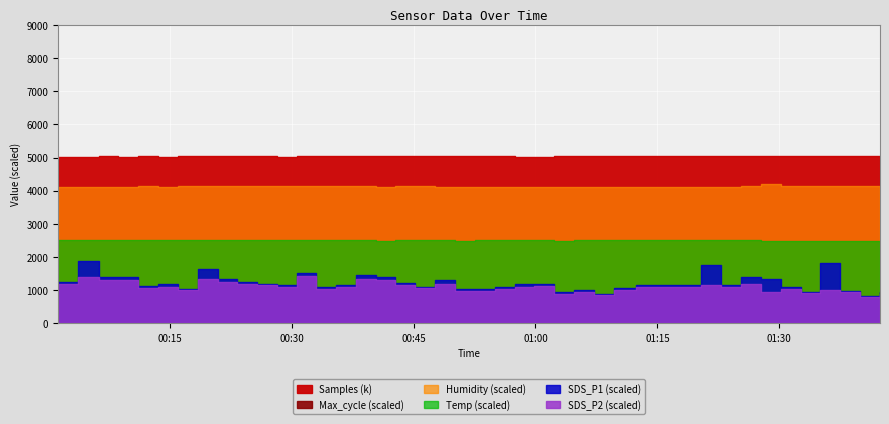

Rank the categories by SDS_P1 value from lowest to highest.

2021/12/15 01:39:56, 2021/12/15 01:07:10, 2021/12/15 01:02:18, 2021/12/15 01:42:24, 2021/12/15 01:32:38, 2021/12/15 01:37:30, 2021/12/15 01:04:44, 2021/12/15 00:52:36, 2021/12/15 00:50:06, 2021/12/15 00:16:02, 2021/12/15 01:09:42, 2021/12/15 00:33:02, 2021/12/15 00:55:01, 2021/12/15 01:30:12, 2021/12/15 00:45:11, 2021/12/15 00:11:07, 2021/12/15 00:28:10, 2021/12/15 01:12:23, 2021/12/15 01:22:50, 2021/12/15 00:35:28, 2021/12/15 00:59:52, 2021/12/15 00:13:36, 2021/12/15 00:25:44, 2021/12/15 00:57:27, 2021/12/15 00:42:46, 2021/12/15 00:01:17, 2021/12/15 00:23:19, 2021/12/15 00:47:37, 2021/12/15 01:27:45, 2021/12/15 00:20:53, 2021/12/15 00:06:16, 2021/12/15 00:08:42, 2021/12/15 00:40:20, 2021/12/15 01:25:19, 2021/12/15 00:37:53, 2021/12/15 00:30:37, 2021/12/15 00:18:28, 2021/12/15 01:20:23, 2021/12/15 01:35:04, 2021/12/15 00:03:43